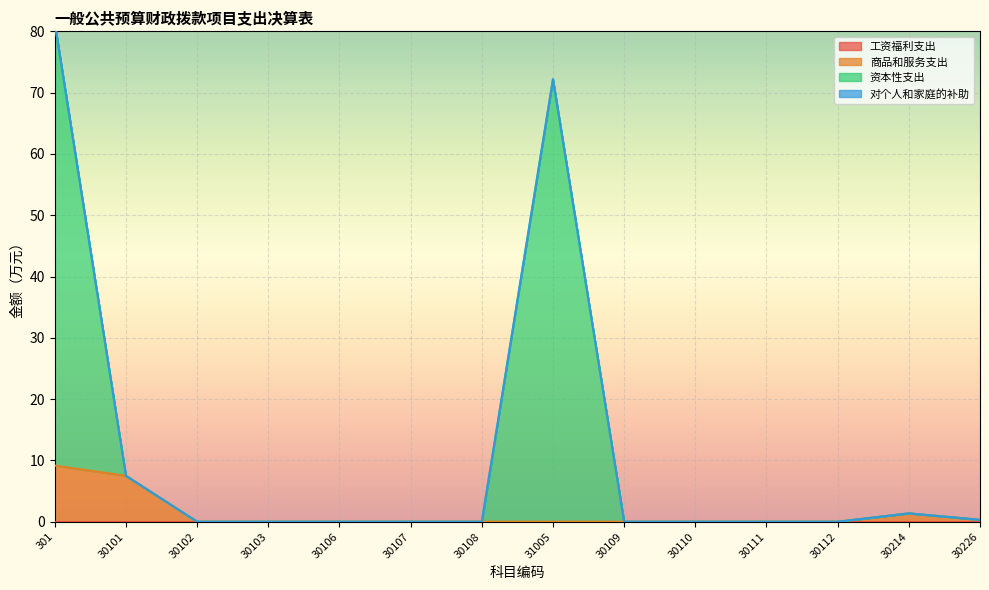

The 资本性支出 series shows -38.7 at 30103. True or false?

False